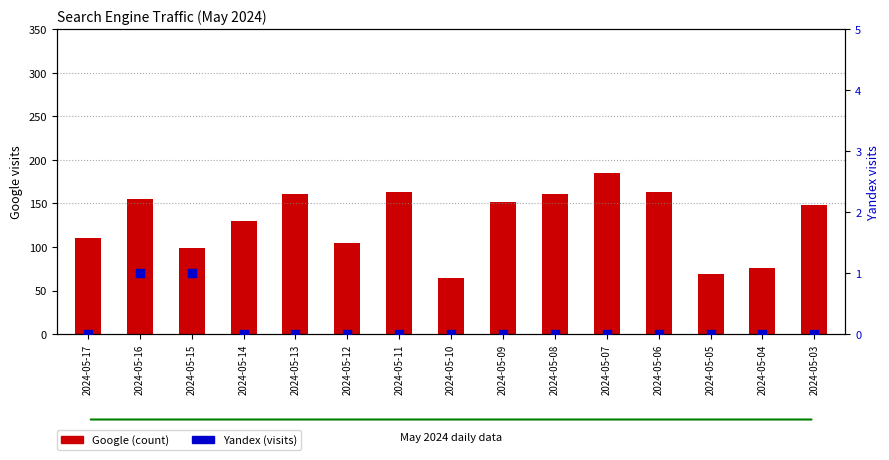

At which category is the sum across all series the highest?

2024-05-07